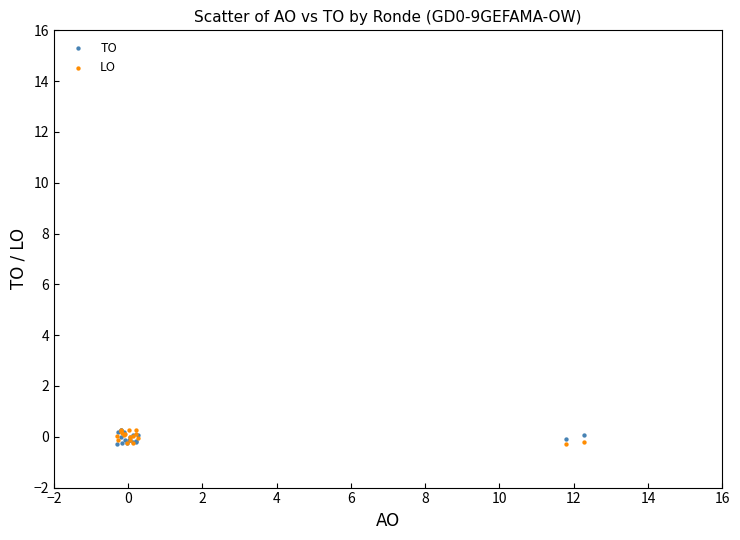

What are all the series names shown in the legend?

TO, LO